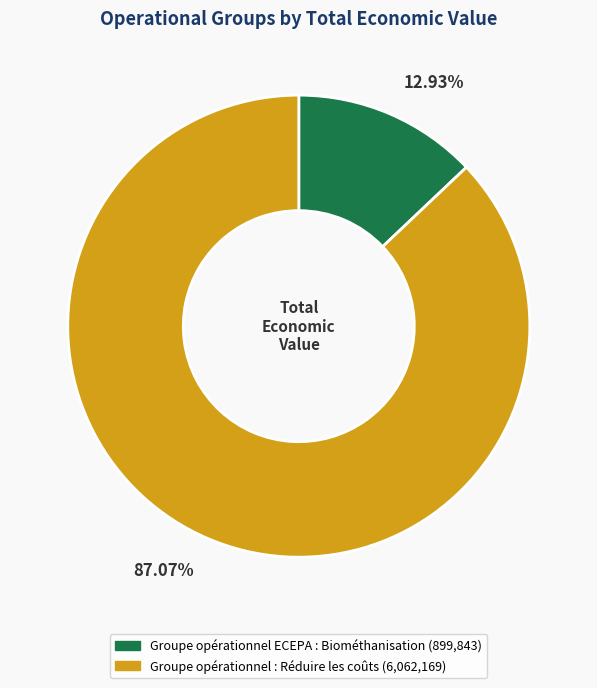

How much of the chart is everything except Groupe opérationnel ECEPA : Biométhanisation?

87.1%